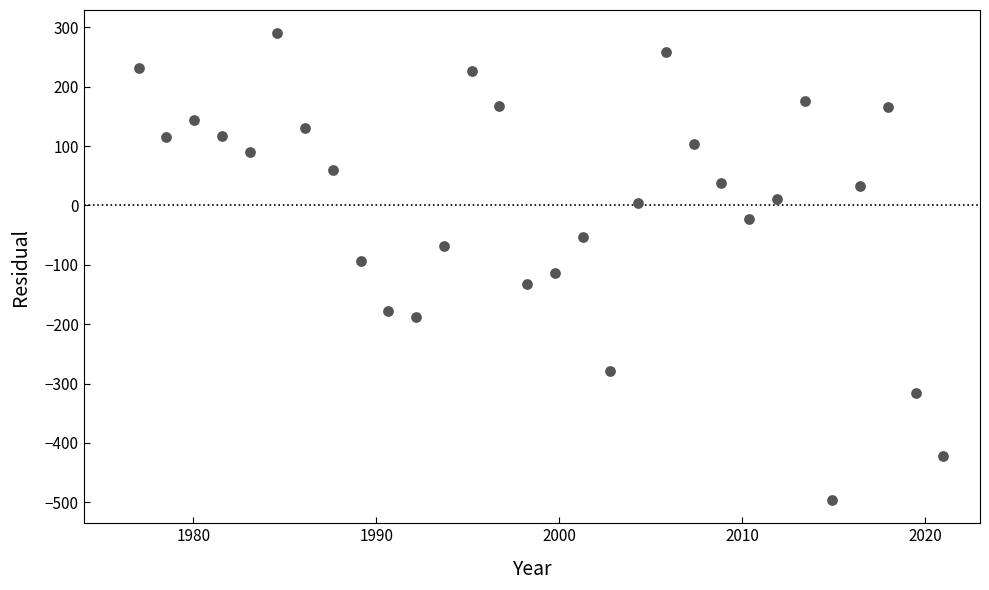

What is the range of X values (max minus min)?

44.0